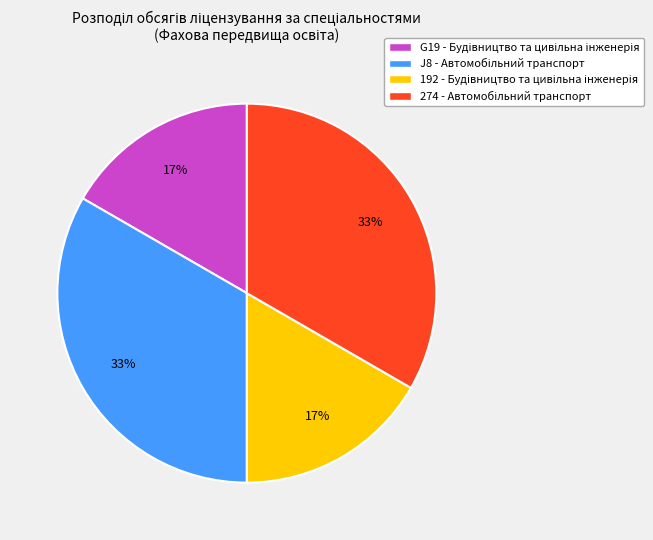

Count the number of slices in the pie.

4